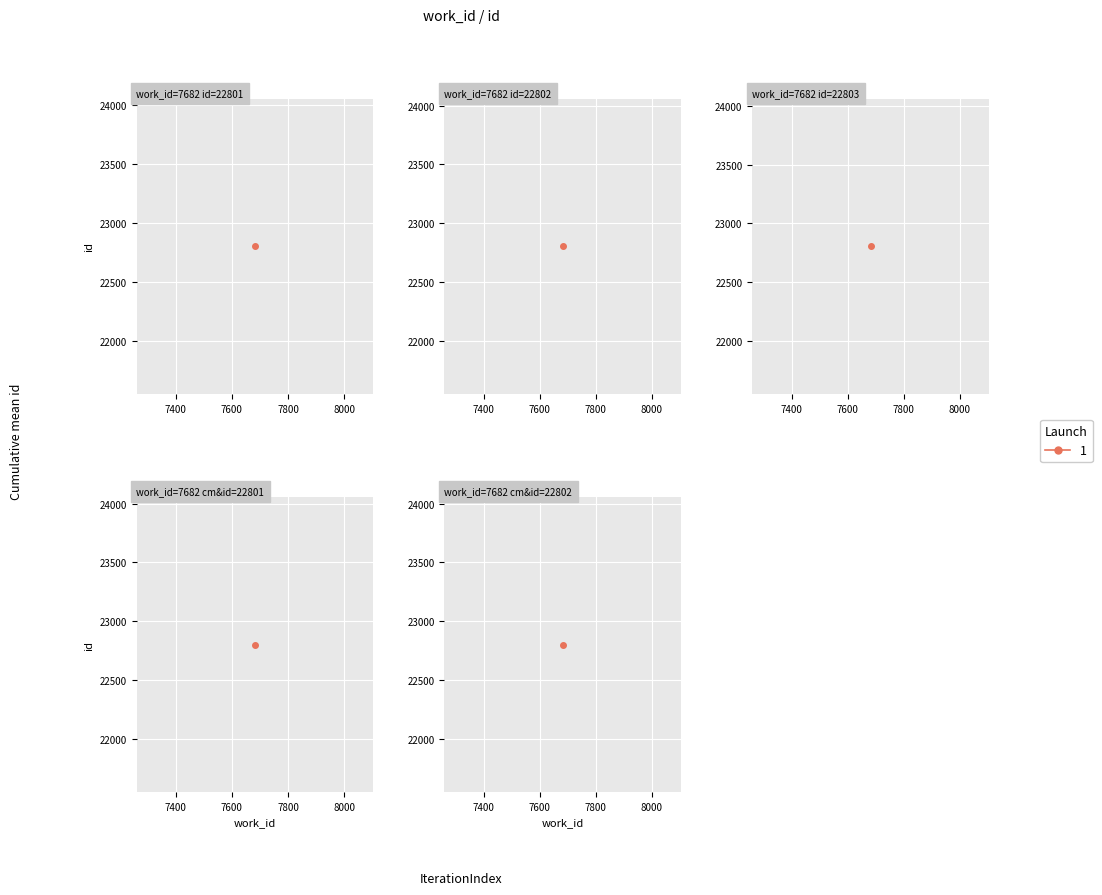

What is the average value?

22802